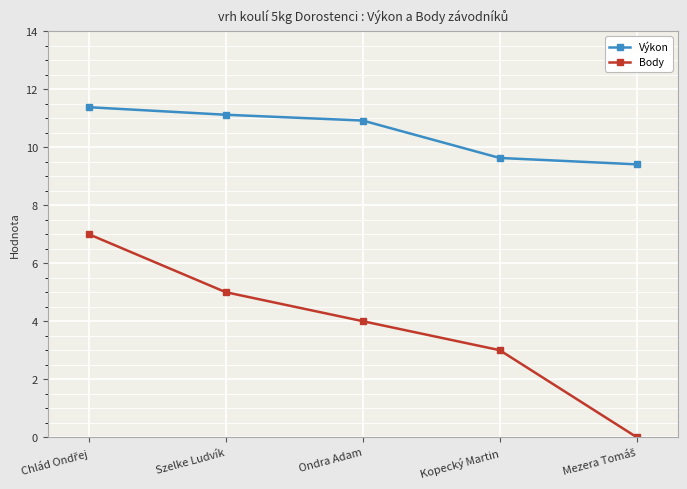

What is the maximum value for Výkon?

11.4